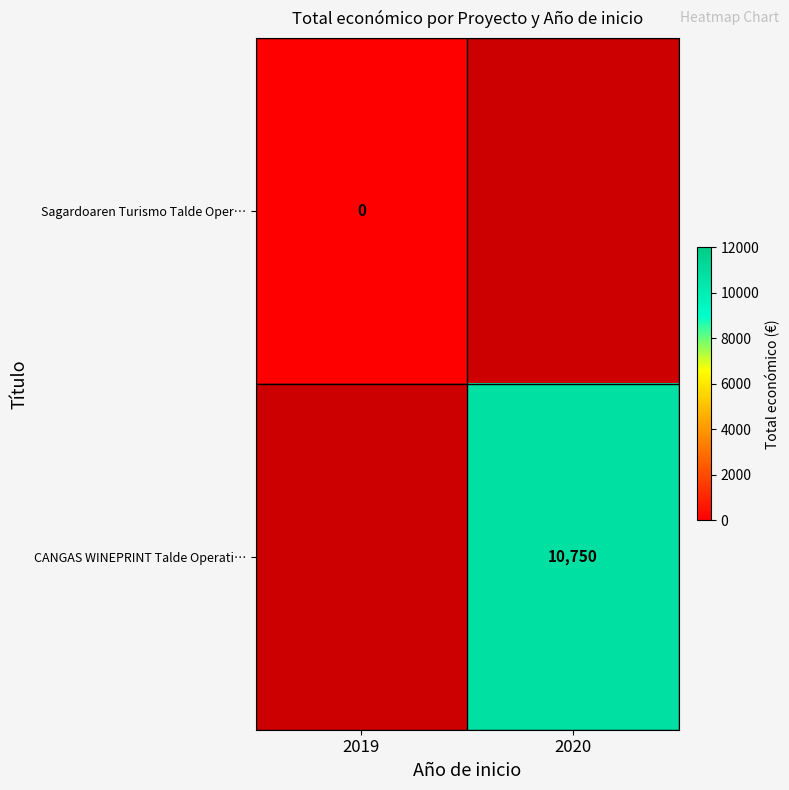

How many data points does each series have?

2